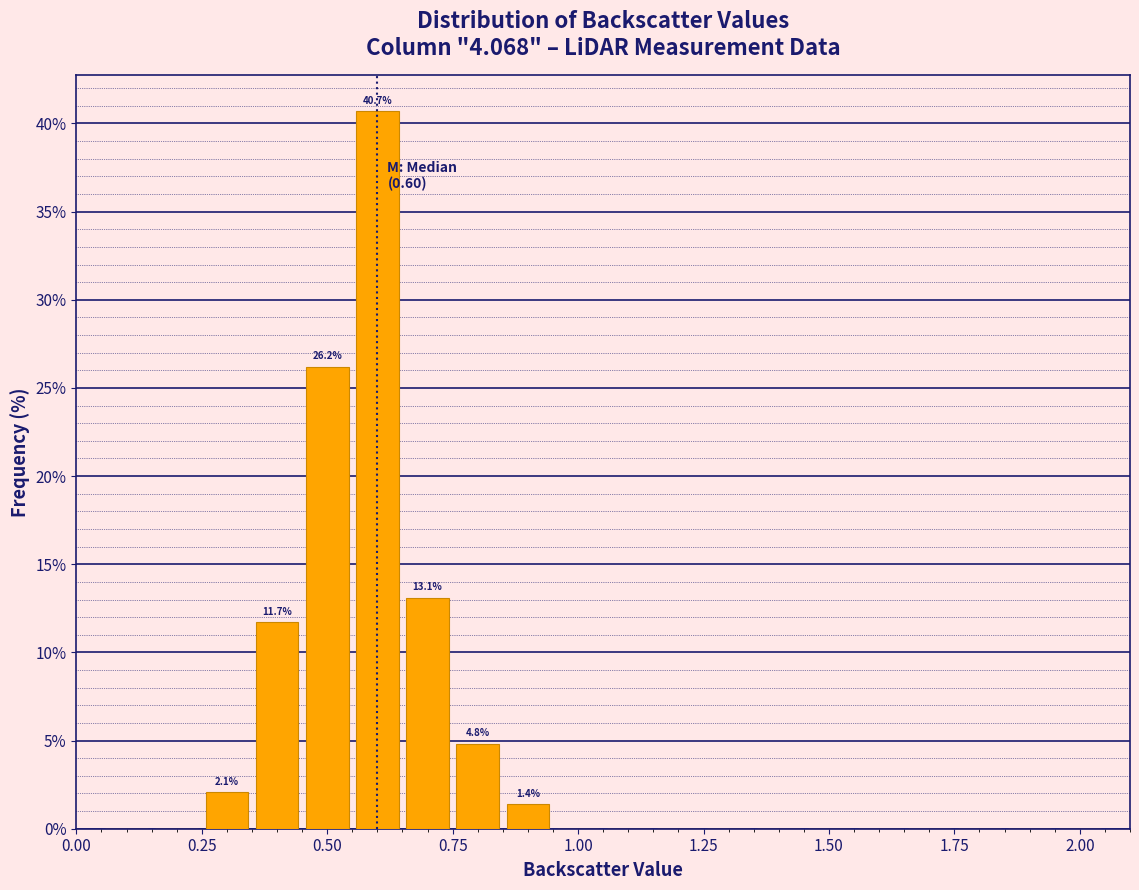

Around what value on the x-axis is the tallest bar? Give the approximate position of its centre, as read against the axis.

0.60